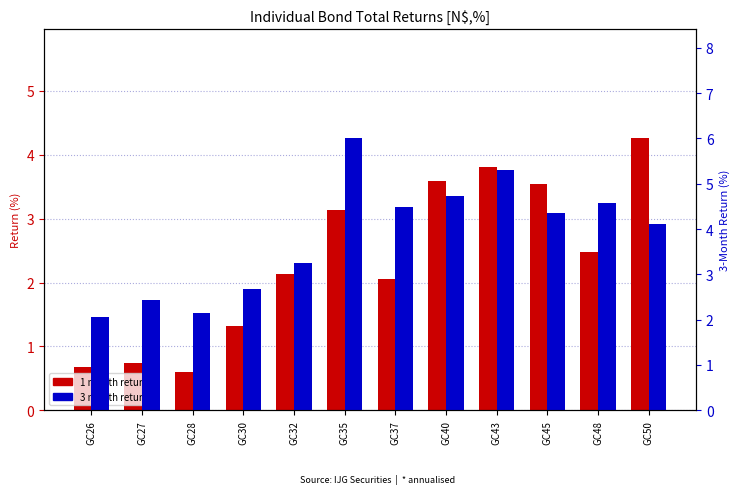

Which category has the highest value across all series?

GC35